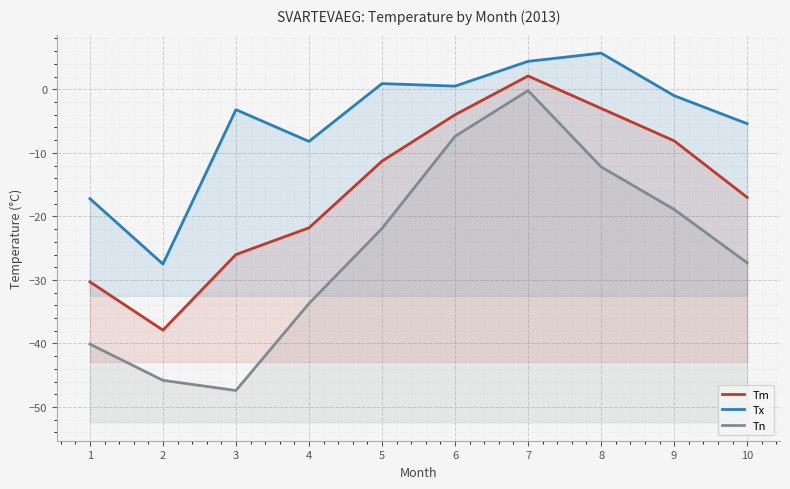

What is the minimum value for Tn?

-47.4